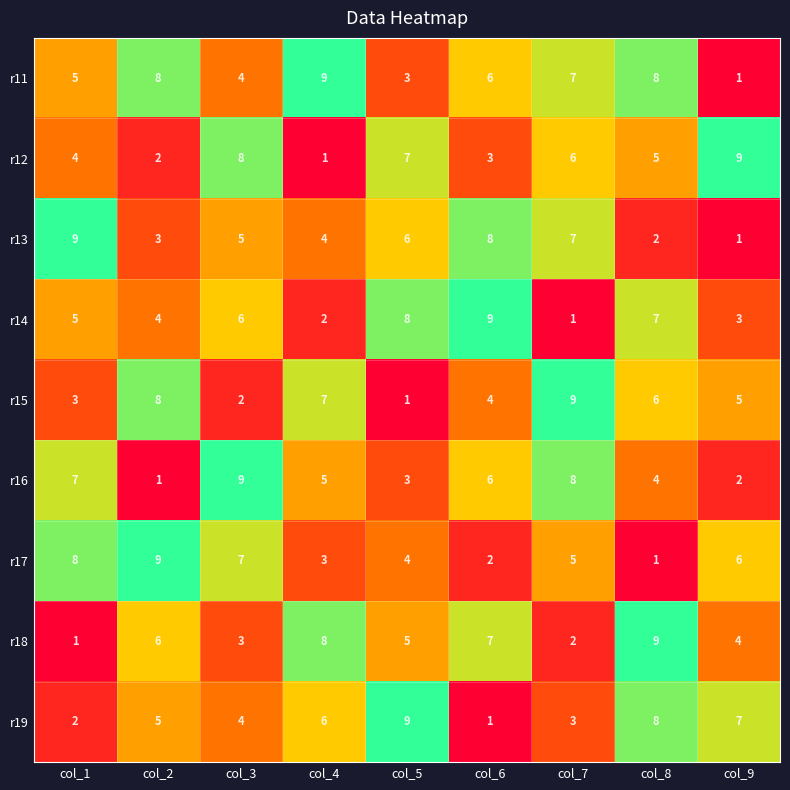

At how many categories does at least one series exceed 6?

9